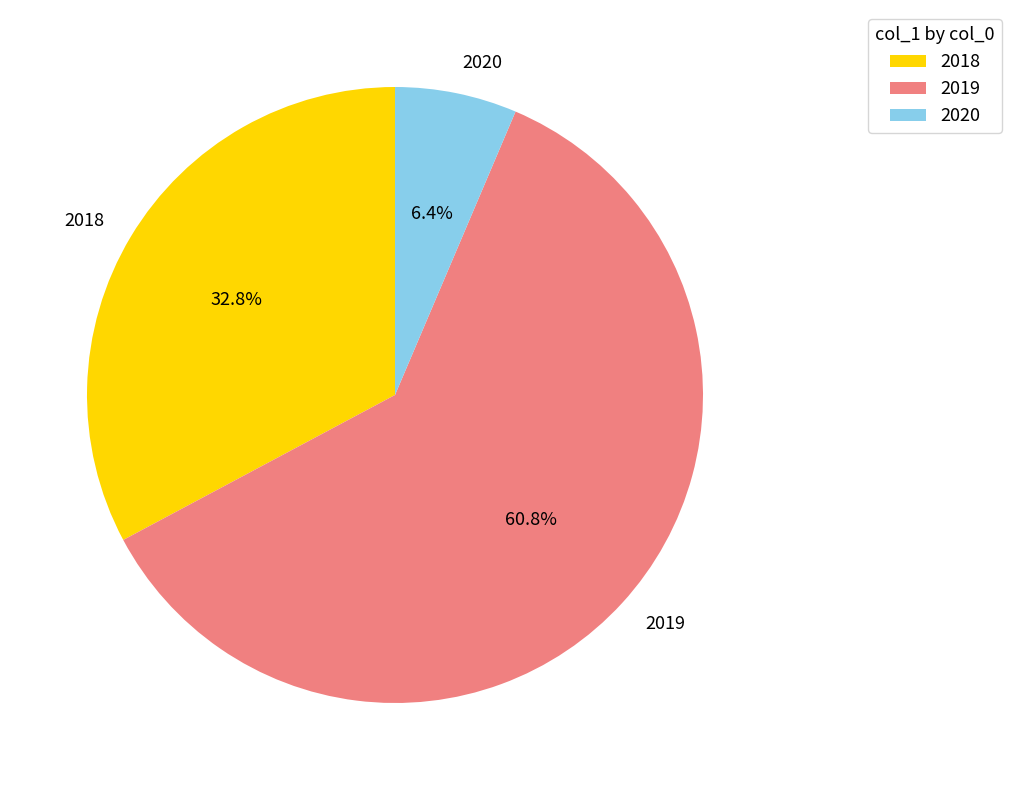

How many slices are in this pie chart?

3